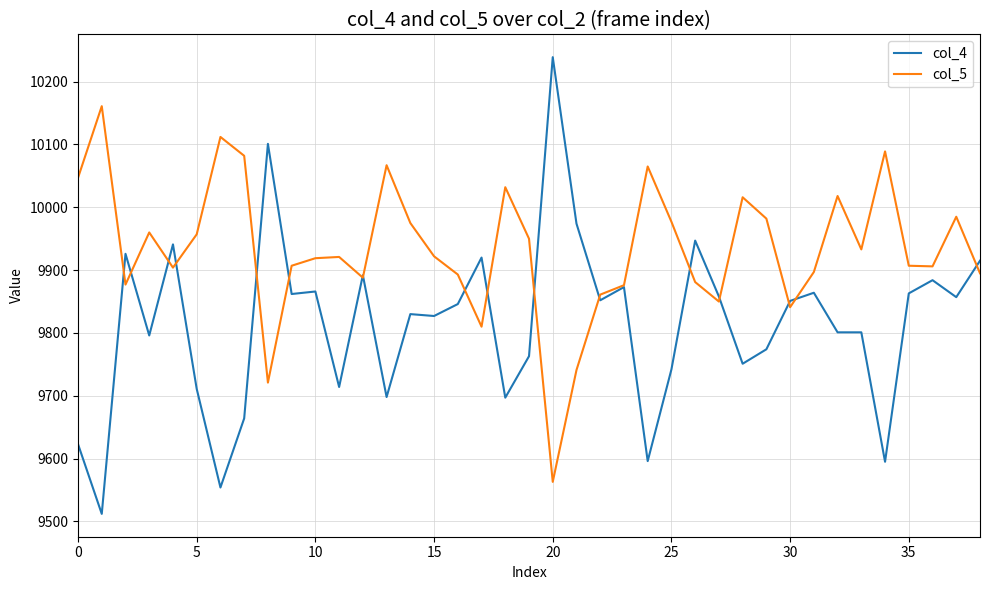

What is the greatest value displayed?

10239